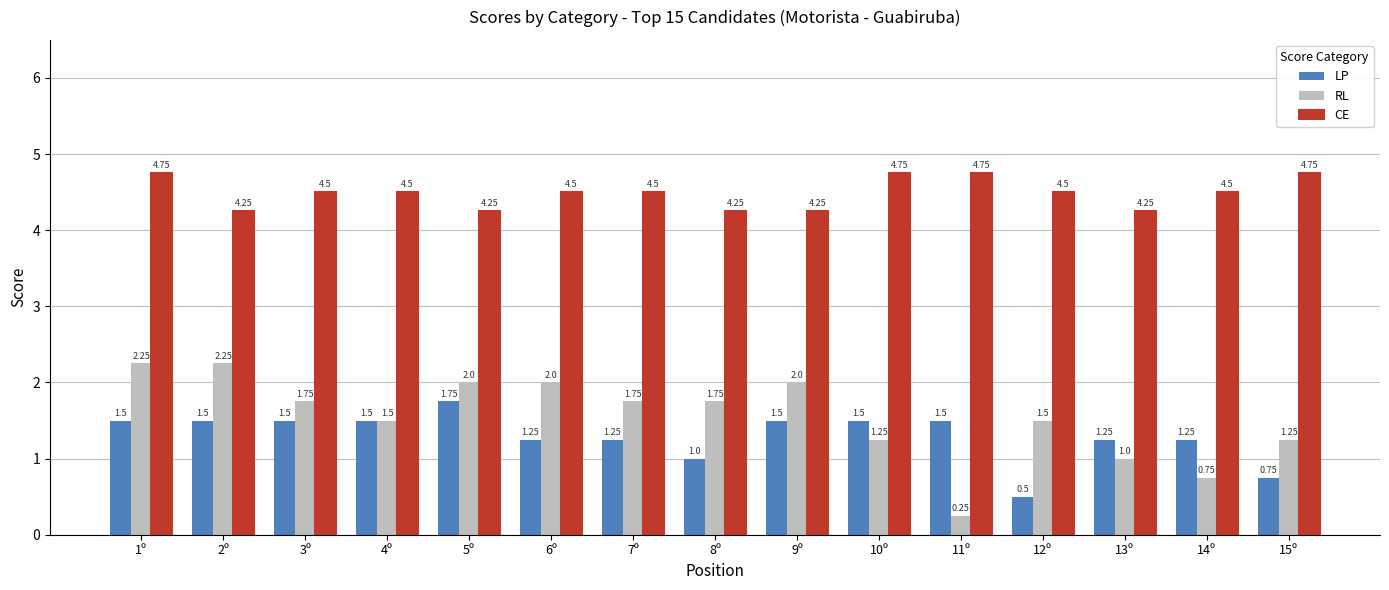

Which series has the largest range (max minus min)?

RL